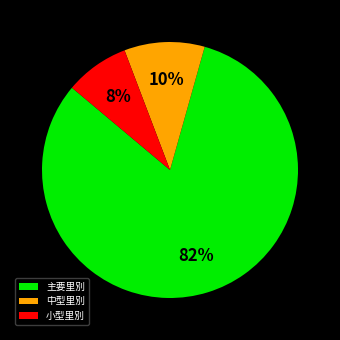

Which category has the biggest portion of the pie?

主要里別